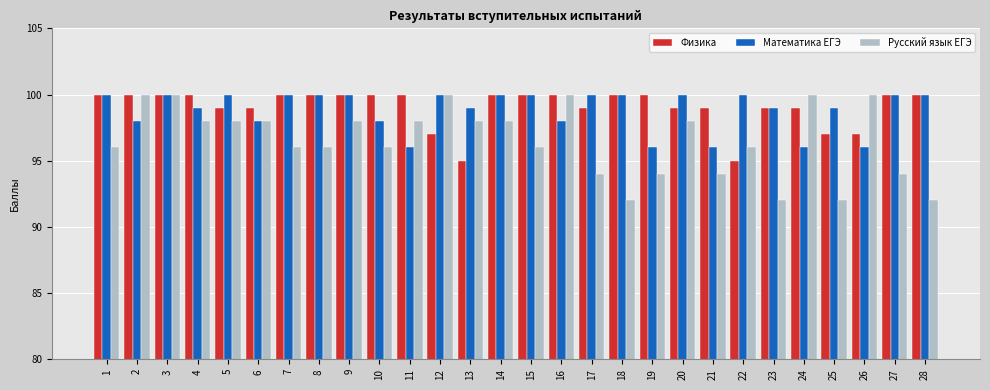

How many groups of bars are there?

28